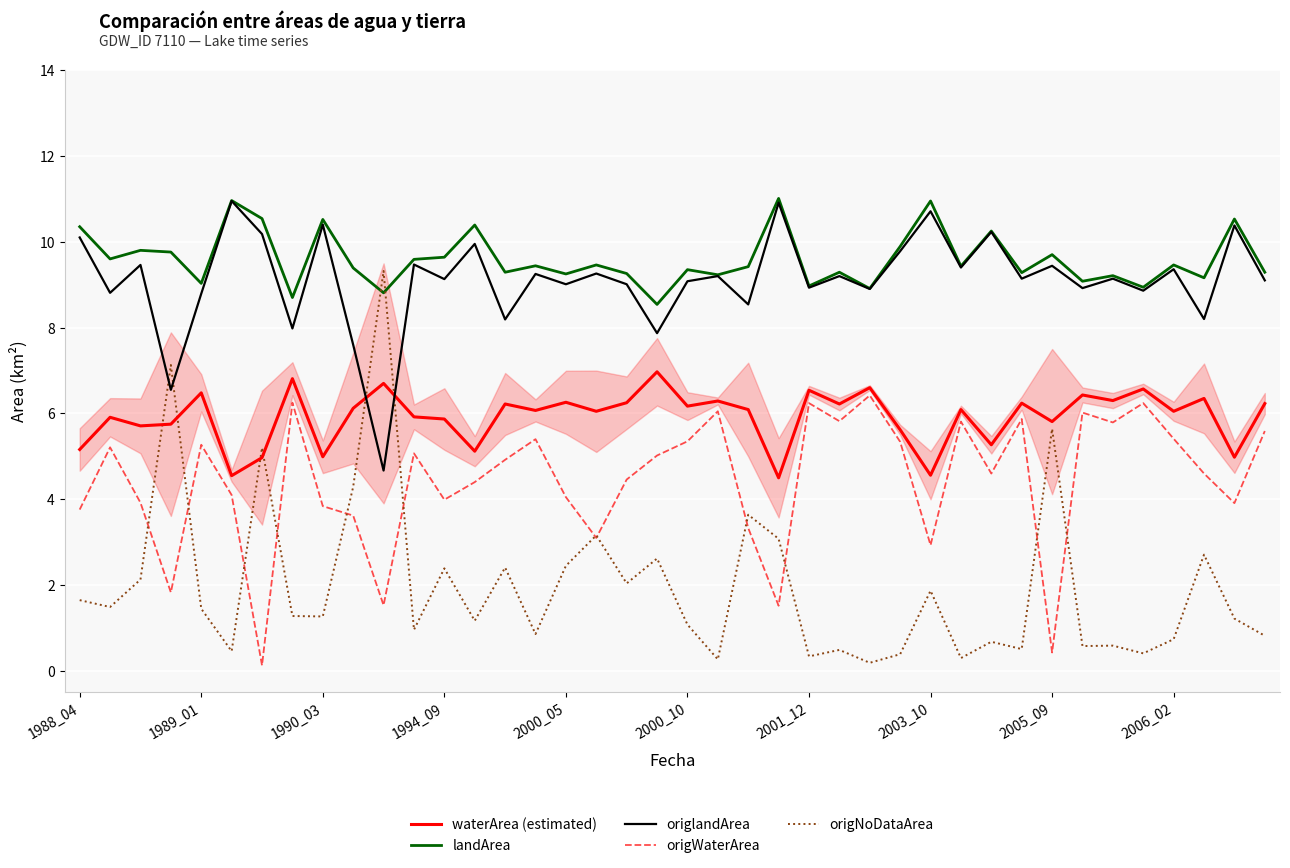

True or false: waterArea (estimated) and origlandArea intersect in this chart.

True